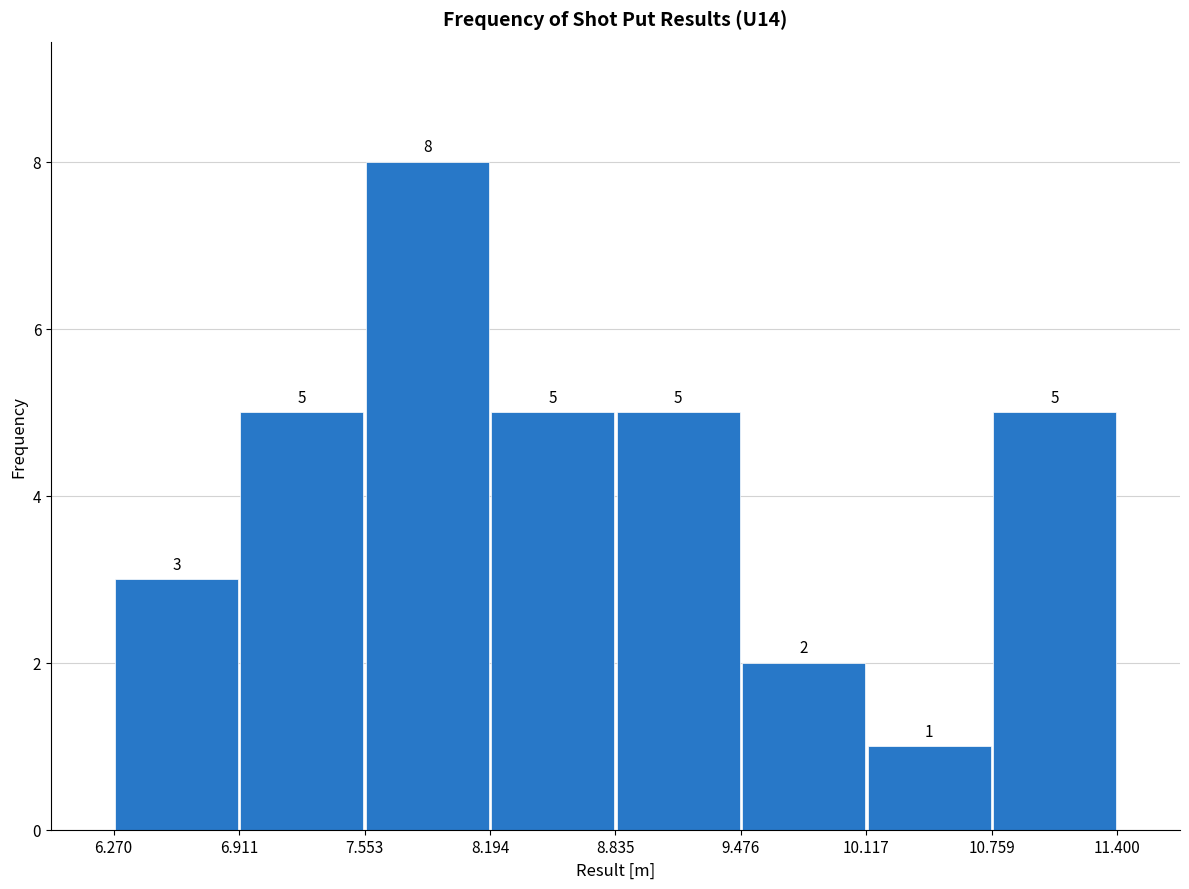

Reading left to right, list every bar in this chart as the range it spans on the x-axis followed by its height.

6.270 to 6.911: 3
6.911 to 7.553: 5
7.553 to 8.194: 8
8.194 to 8.835: 5
8.835 to 9.476: 5
9.476 to 10.117: 2
10.117 to 10.759: 1
10.759 to 11.400: 5